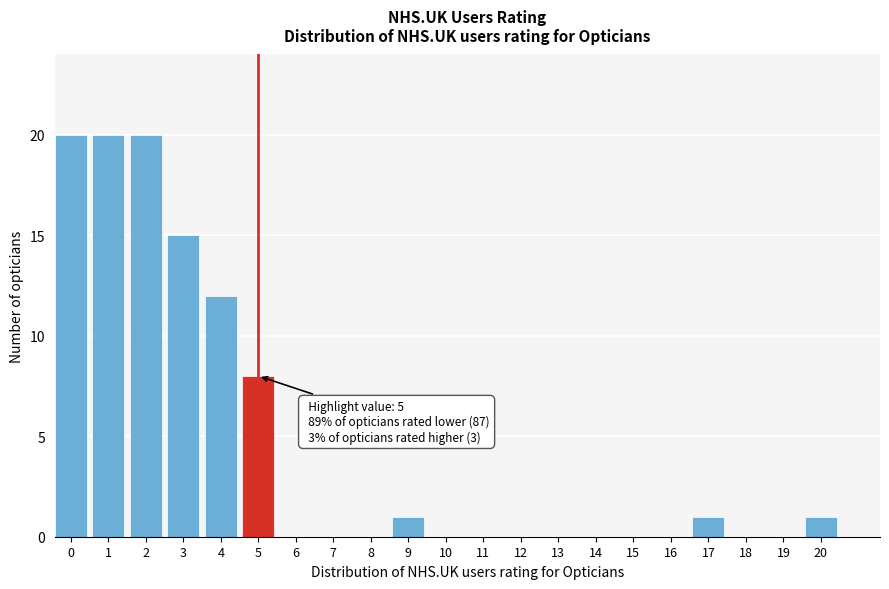

Reading left to right, what are all the values shown in this chart?

0=20	1=20	2=20	3=15	4=12	5=8	6=0	7=0	8=0	9=1	10=0	11=0	12=0	13=0	14=0	15=0	16=0	17=1	18=0	19=0	20=1